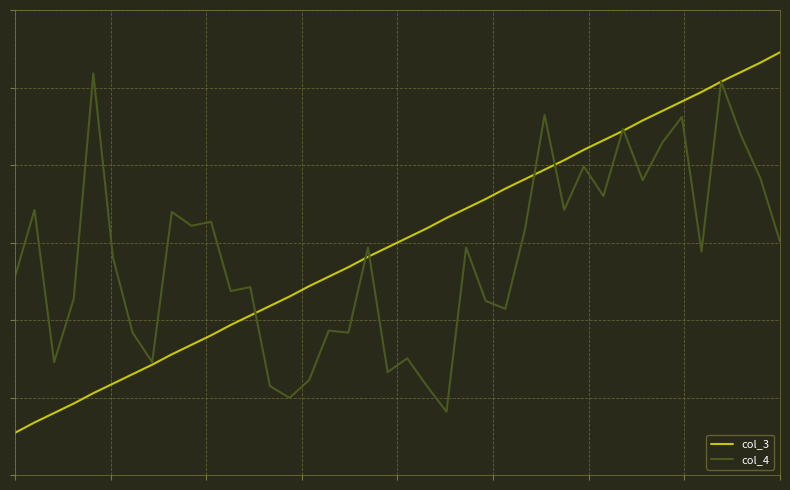

At how many categories does at least one series exceed 0?

40